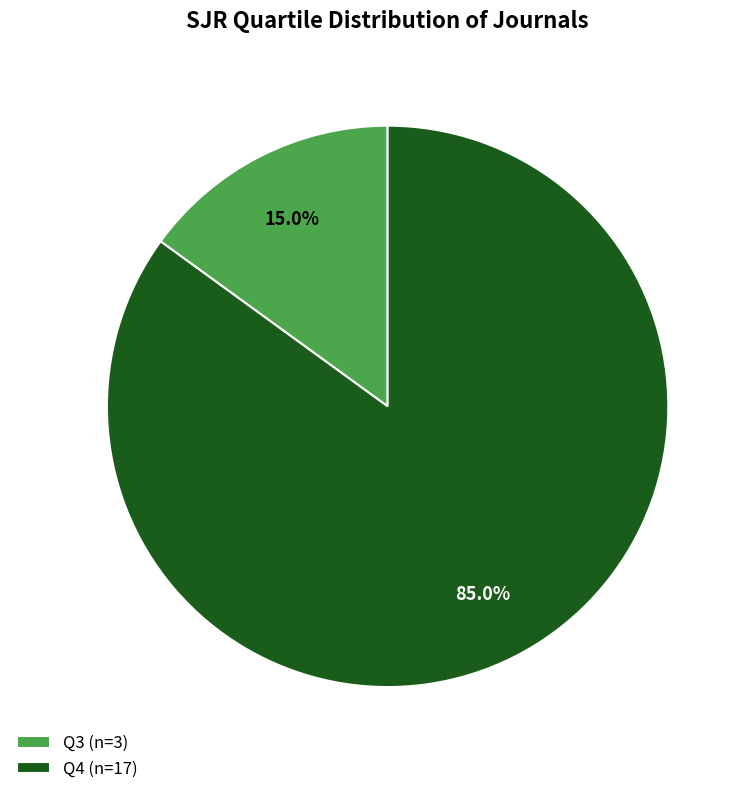

To the nearest percent, what portion does Q3 represent?

15%